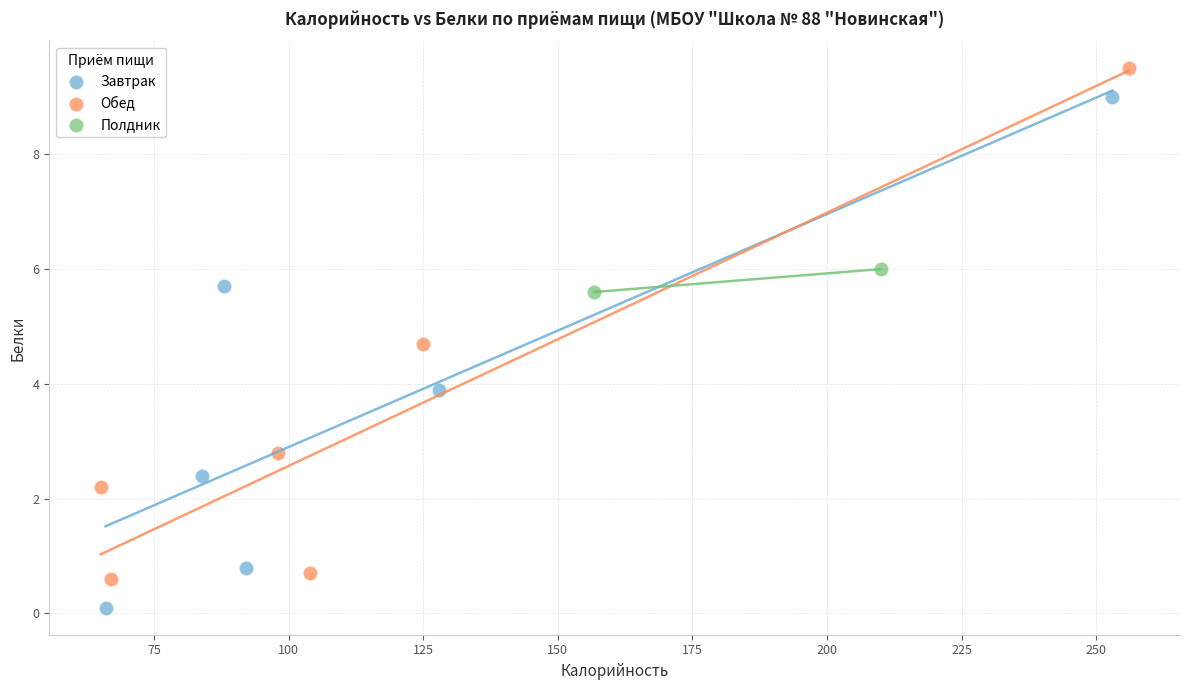

Which series contains the lowest Y value?

Завтрак